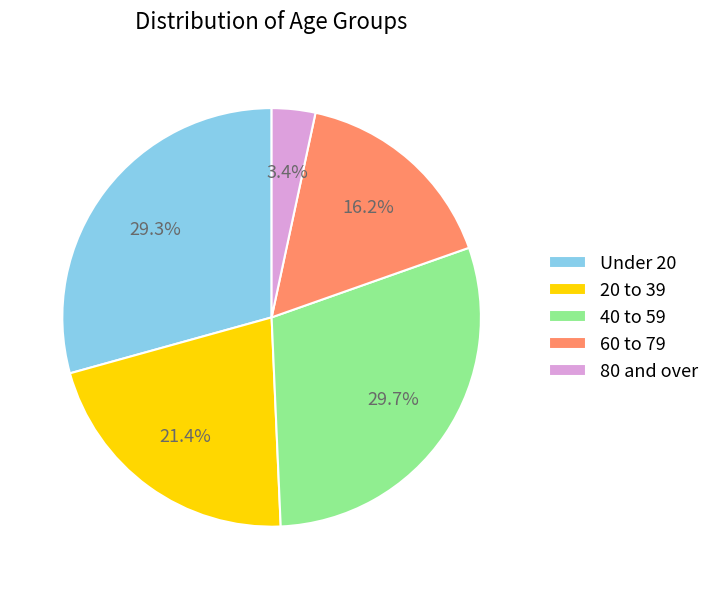

Approximately how many times larger is the value at Under 20 compared to 60 to 79?

1.8